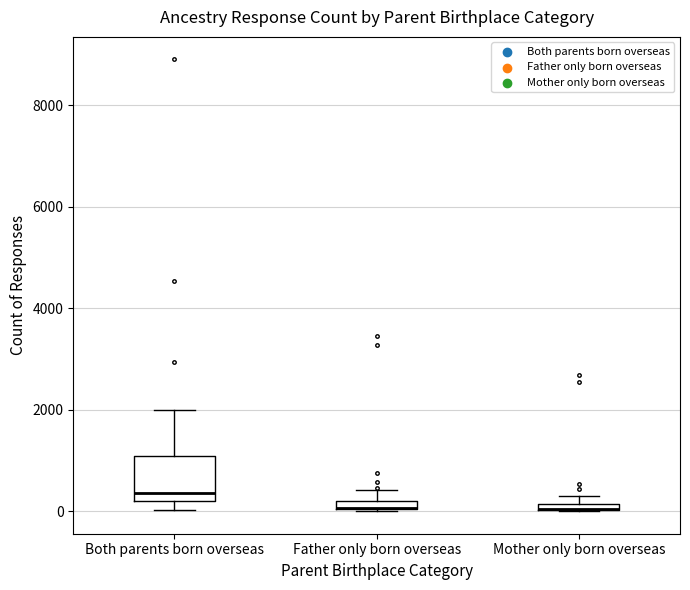

Which box is the tallest, from its lower edge to its upper edge?

Both parents born overseas